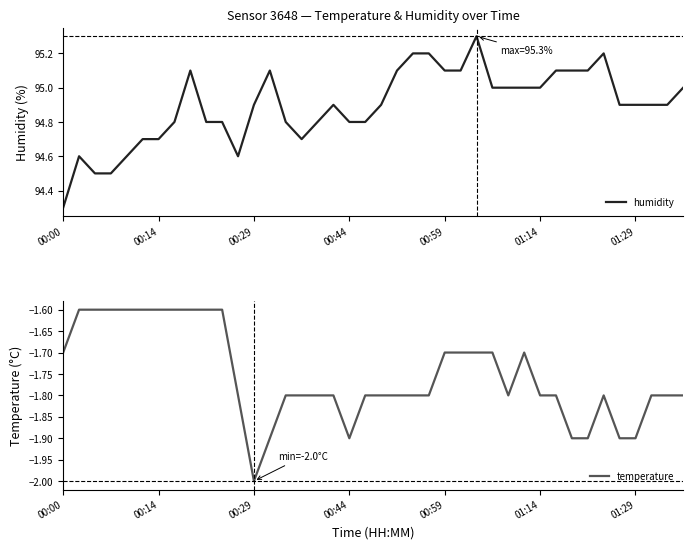

What value does the humidity series have at 00:29?

94.9